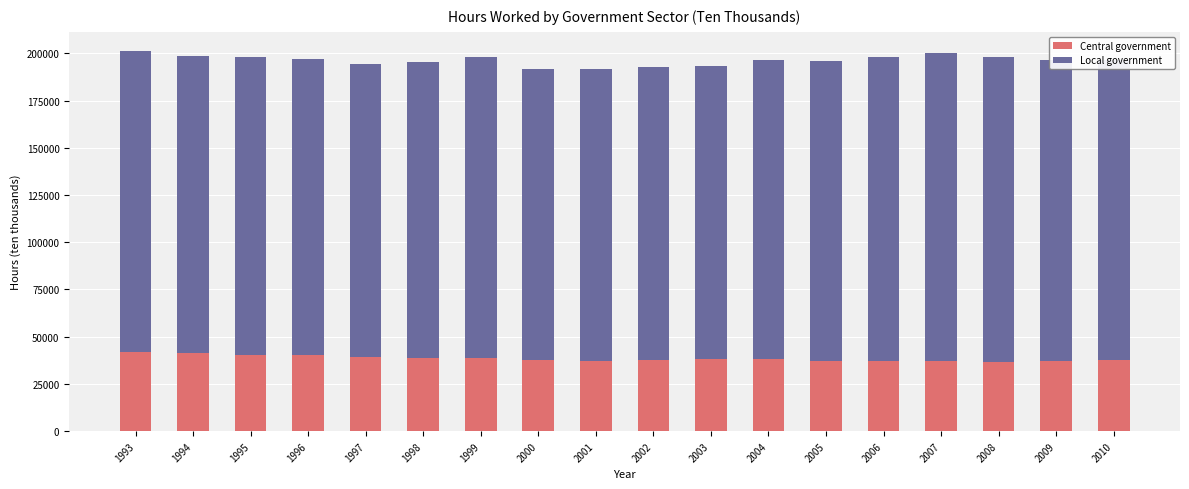

What is the average value of the Central government series?

38438